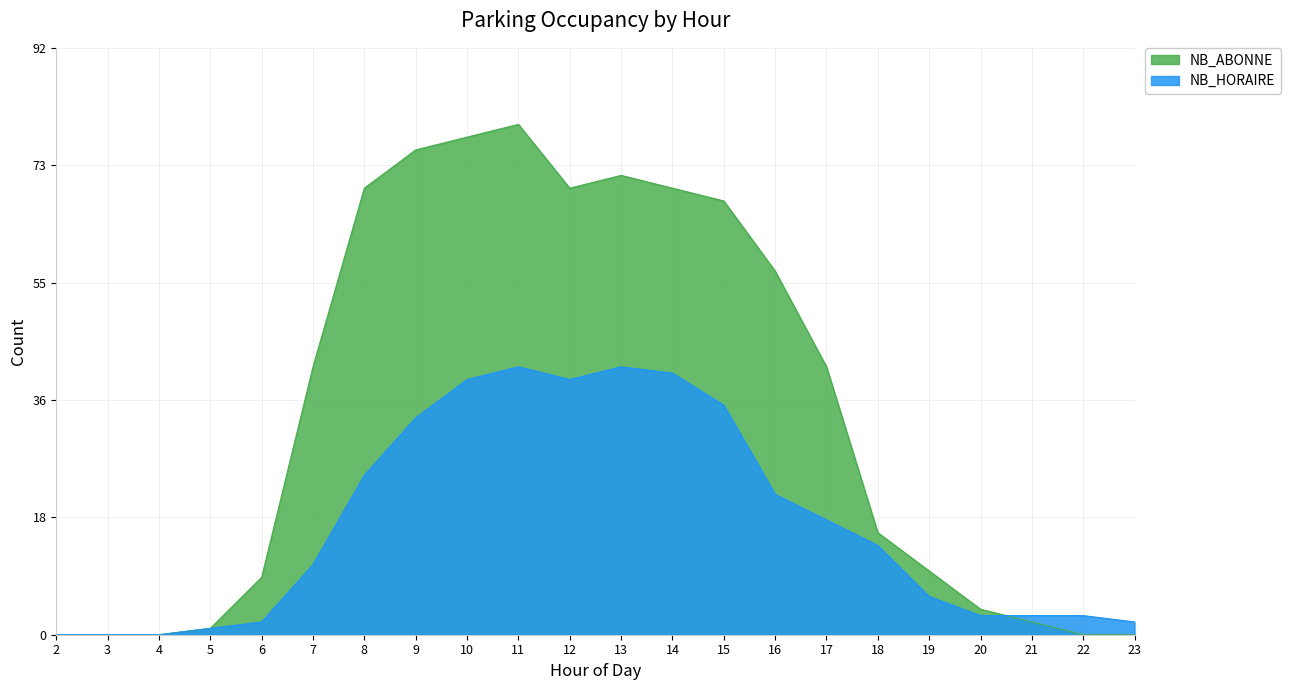

What is the difference between the second highest and second lowest values in the NB_ABONNE series?

78